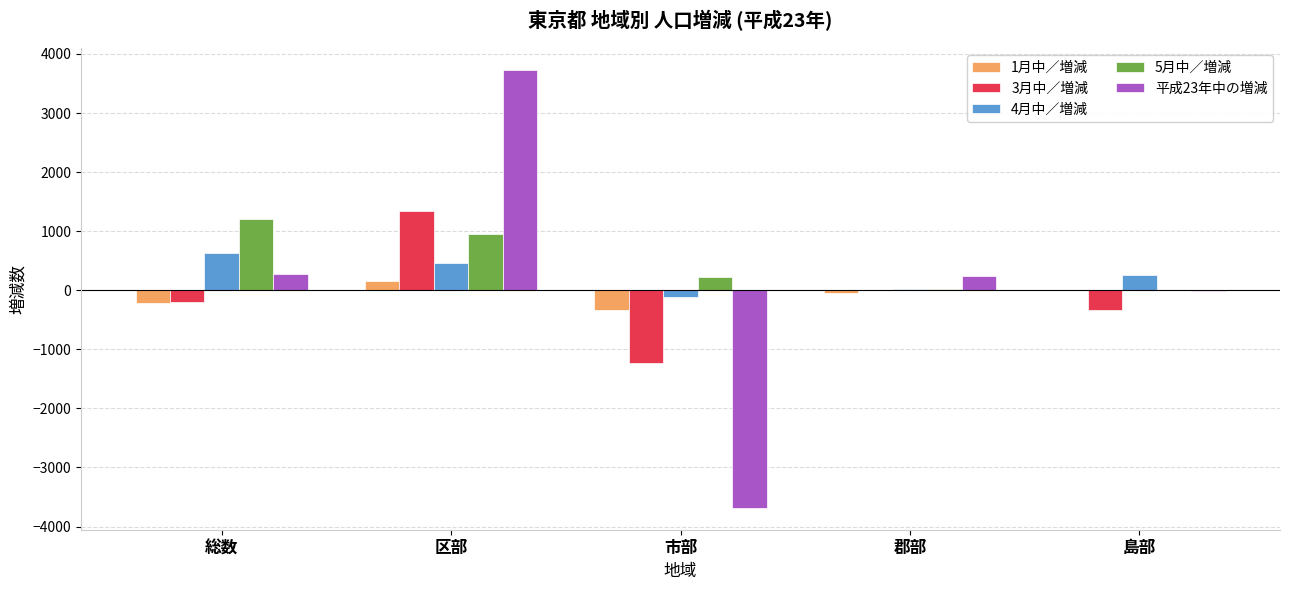

Which series has the widest spread of values?

平成23年中の増減